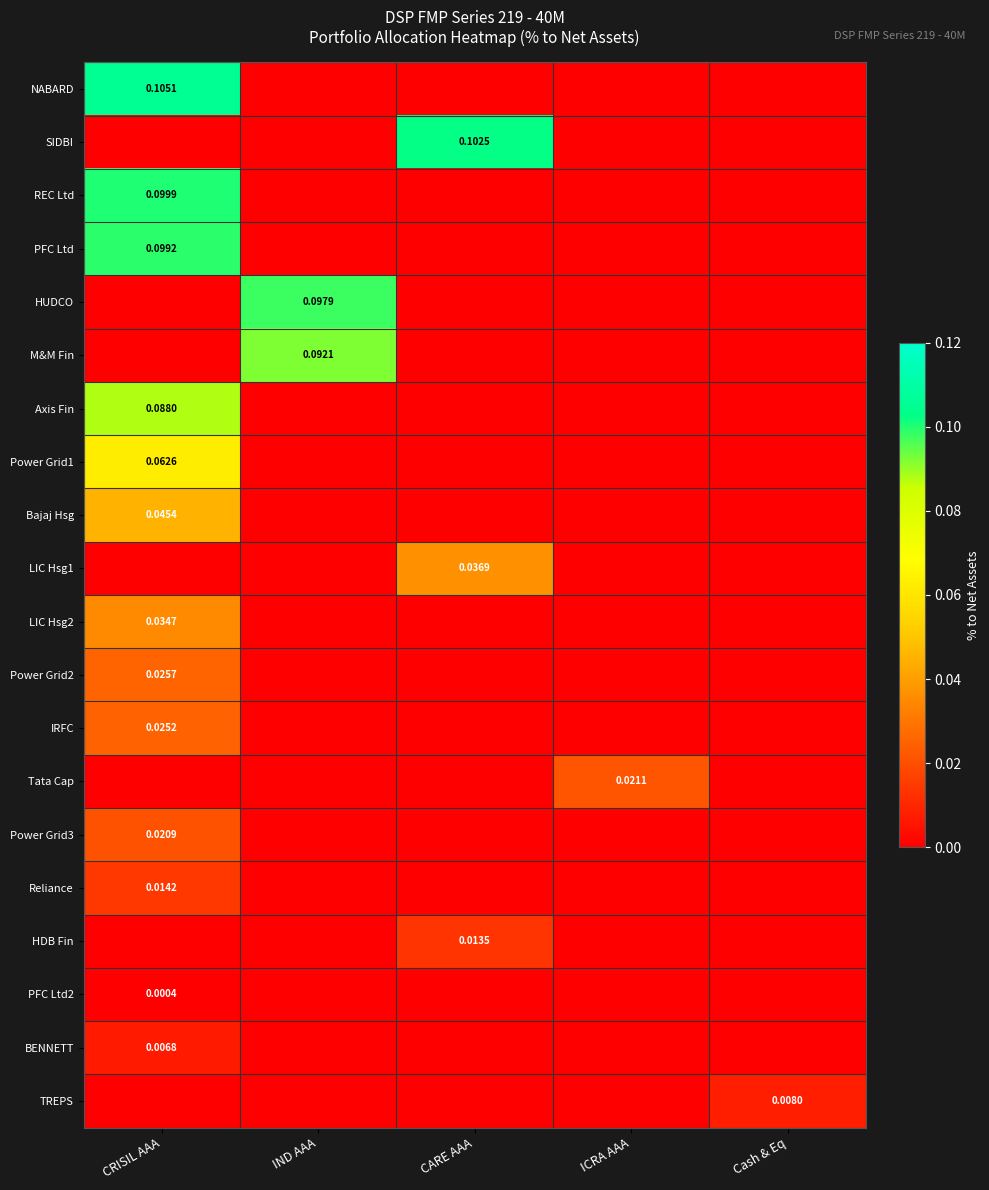

List the series in order of their peak value, lowest first.

PFC Ltd2, BENNETT, TREPS, HDB Fin, Reliance, Power Grid3, Tata Cap, IRFC, Power Grid2, LIC Hsg2, LIC Hsg1, Bajaj Hsg, Power Grid1, Axis Fin, M&M Fin, HUDCO, PFC Ltd, REC Ltd, SIDBI, NABARD